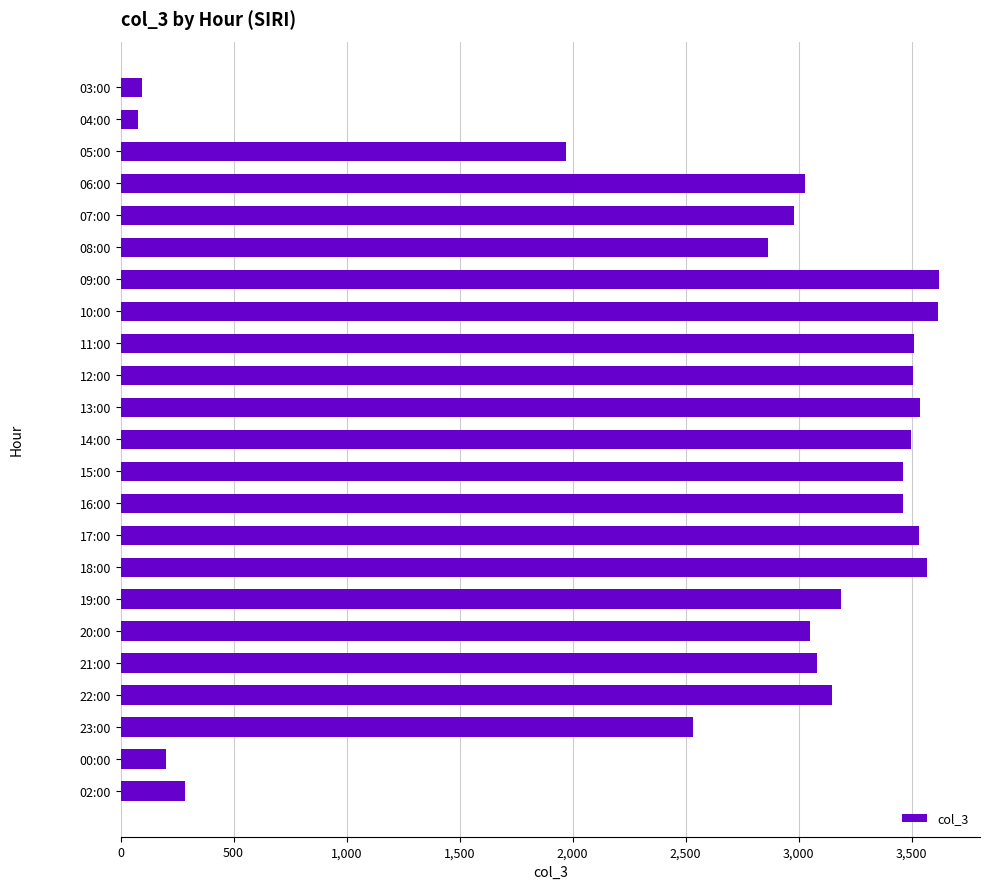

Does the chart contain stacked bars?

No